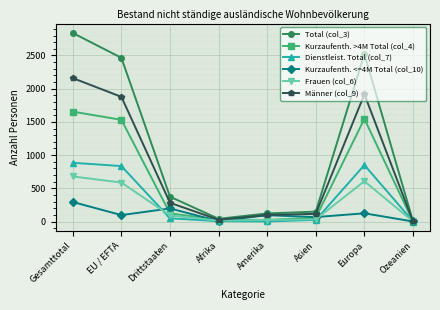

Rank the series by their maximum value, from highest to lowest.

Total (col_3), Männer (col_9), Kurzaufenth. >4M Total (col_4), Dienstleist. Total (col_7), Frauen (col_6), Kurzaufenth. <=4M Total (col_10)